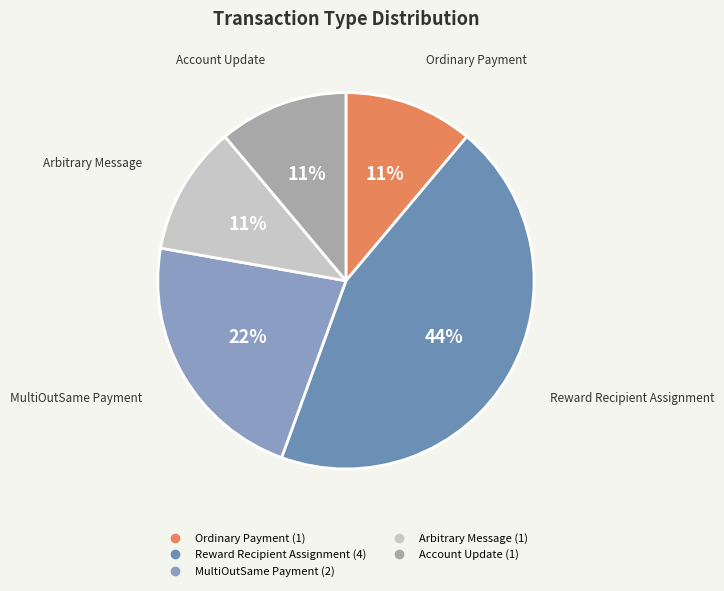

Which has a higher value, Reward Recipient Assignment or Ordinary Payment?

Reward Recipient Assignment